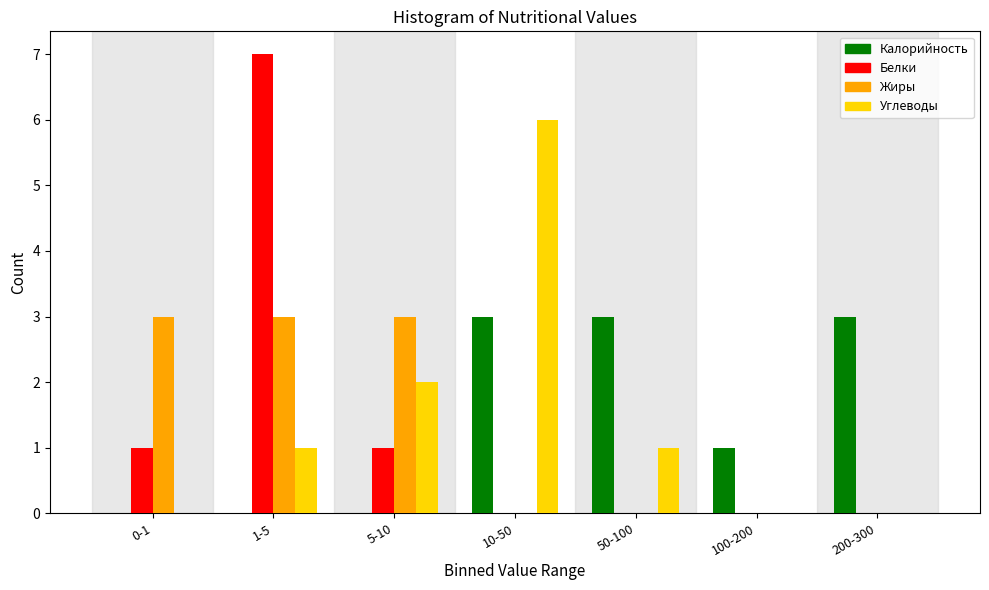

Reading right to left, what are all the values shown in this chart?

Калорийность: 200-300=3	100-200=1	50-100=3	10-50=3	5-10=0	1-5=0	0-1=0
Белки: 200-300=0	100-200=0	50-100=0	10-50=0	5-10=1	1-5=7	0-1=1
Жиры: 200-300=0	100-200=0	50-100=0	10-50=0	5-10=3	1-5=3	0-1=3
Углеводы: 200-300=0	100-200=0	50-100=1	10-50=6	5-10=2	1-5=1	0-1=0